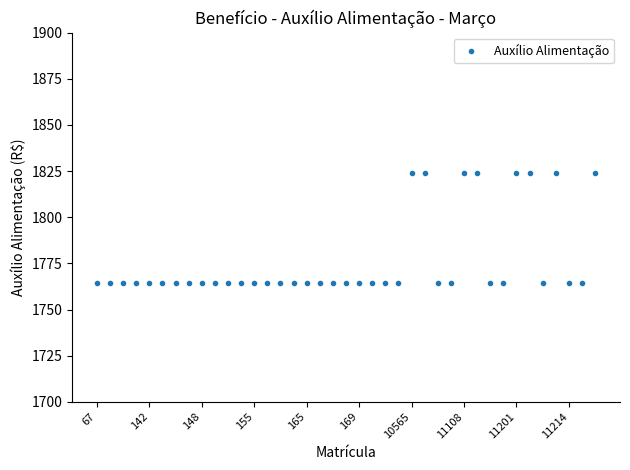

What is the minimum value shown in the chart?

1764.2